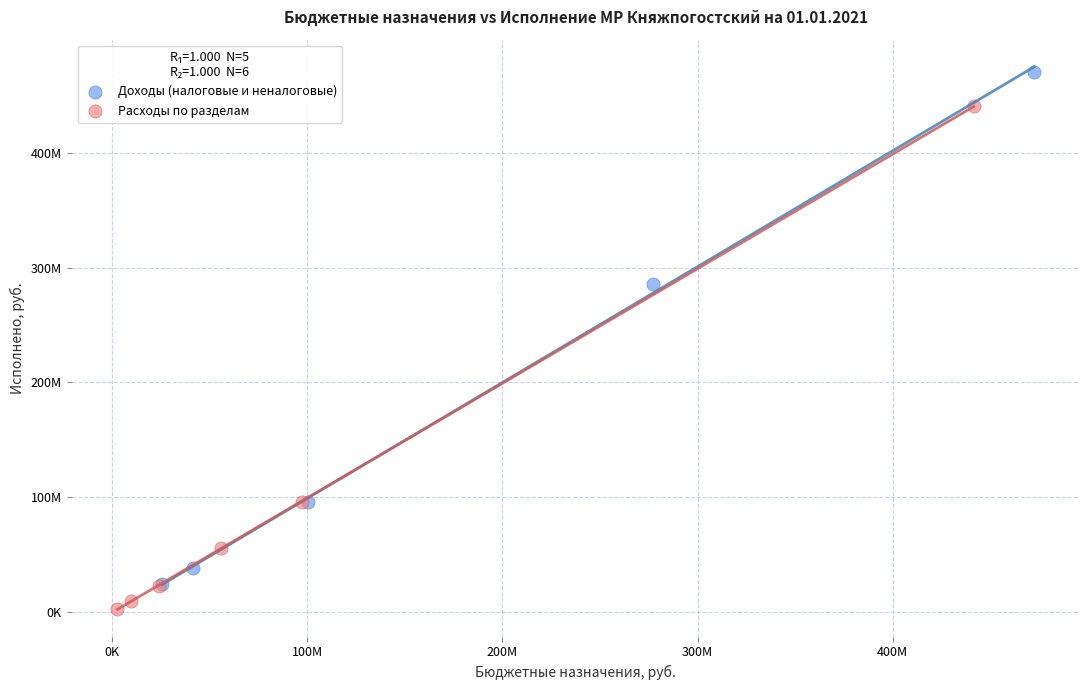

What are all the series names shown in the legend?

Доходы (налоговые и неналоговые), Расходы по разделам